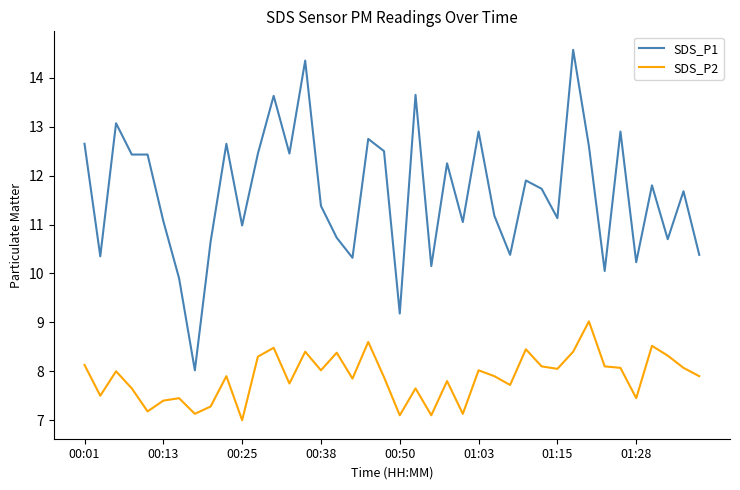

Which series has the largest total across all categories?

SDS_P1